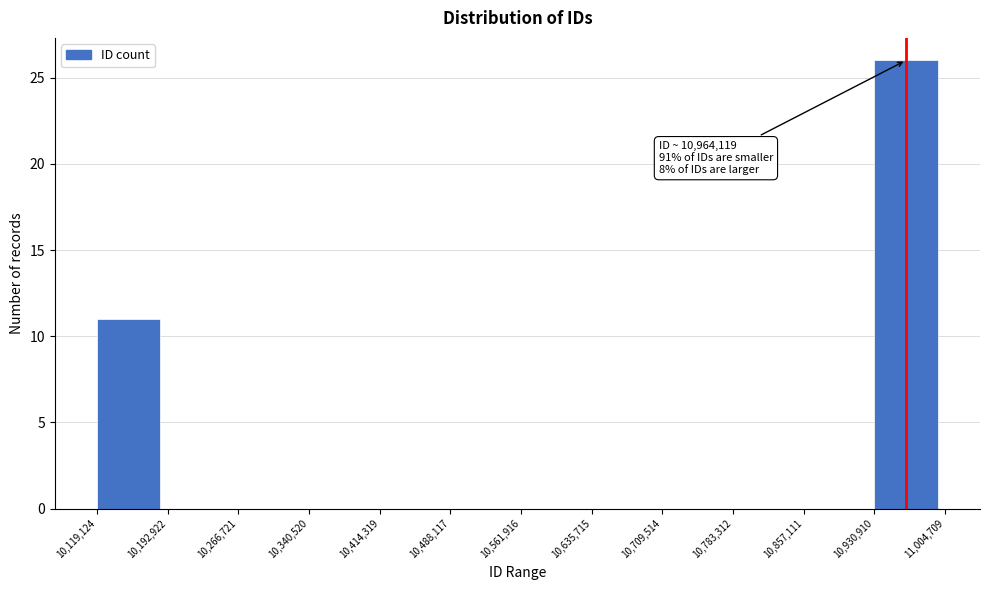

Which range on the x-axis has the tallest bar?

10,930,910 to 11,004,709